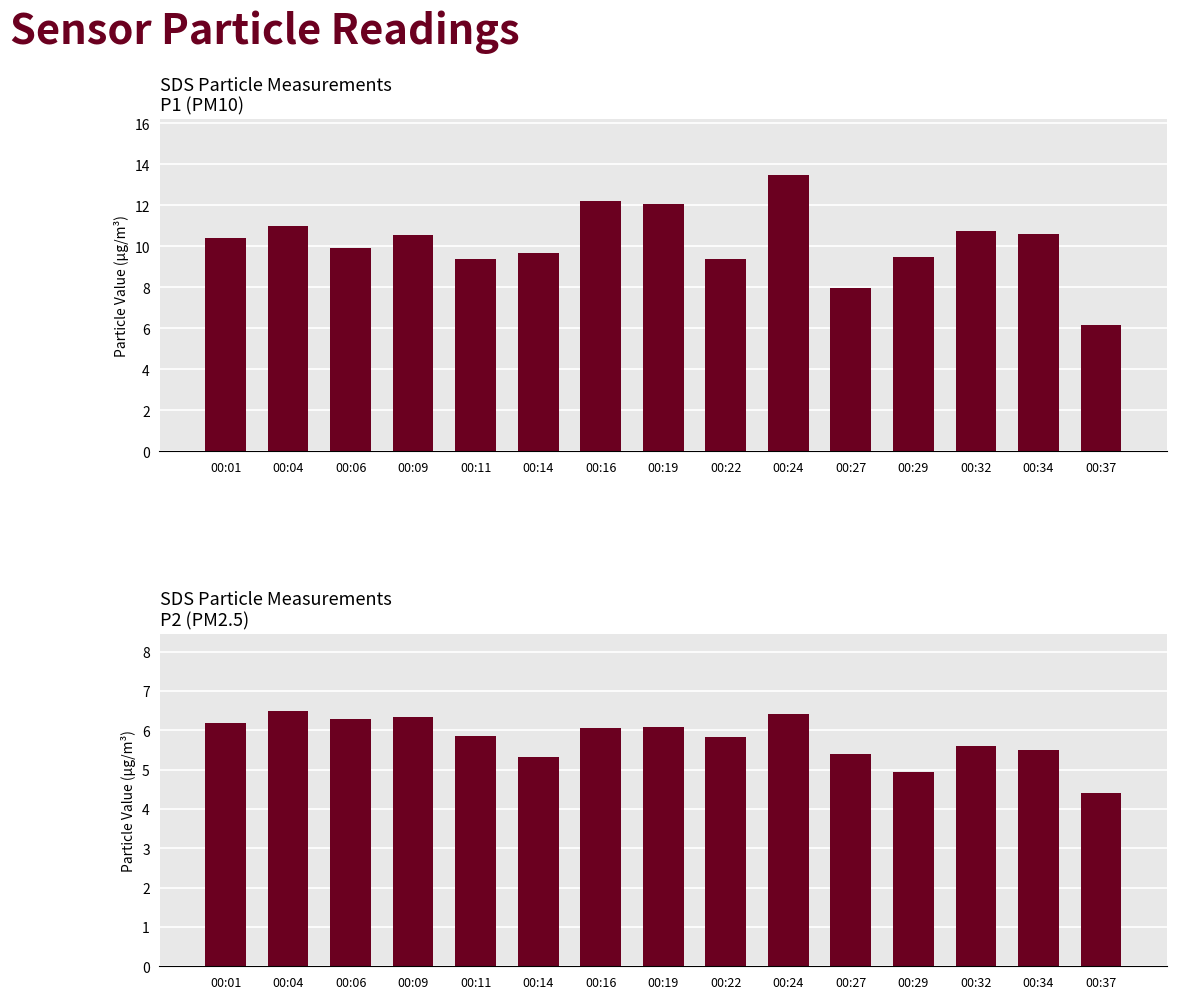

What is the value of the SDS_P1 bar at the 12th from the left?

9.5